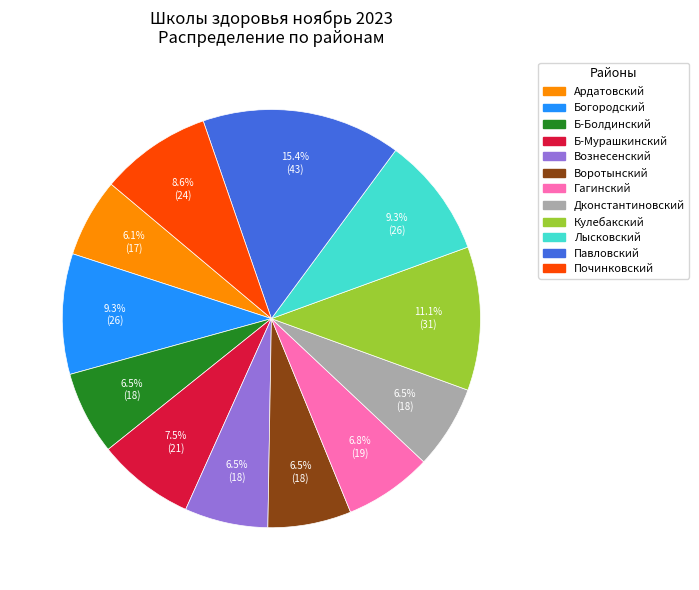

Approximately how many times larger is the value at Кулебакский compared to Дконстантиновский?

1.7